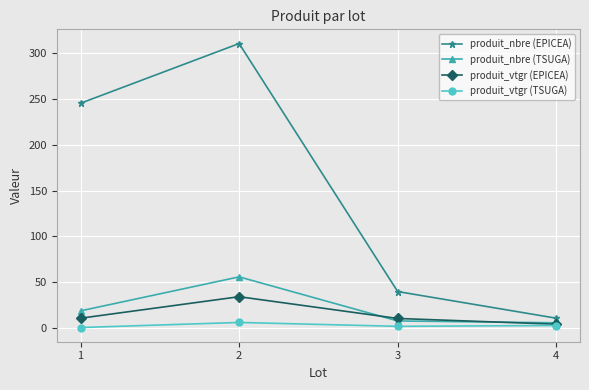

True or false: produit_nbre (TSUGA) has more than 0 points higher than both neighbors.

True